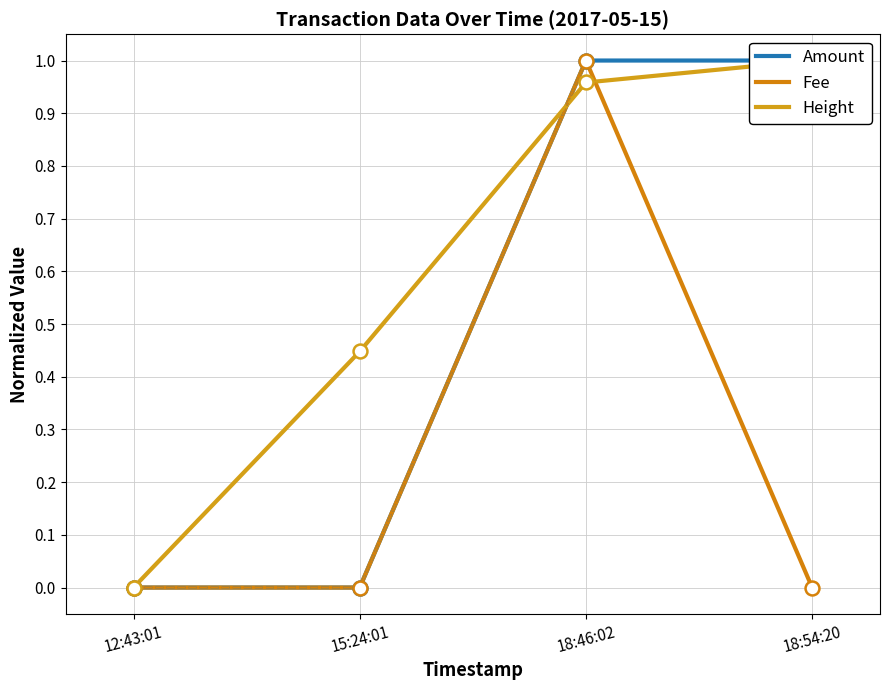

At which category does the chart reach its peak across all series?

18:46:02